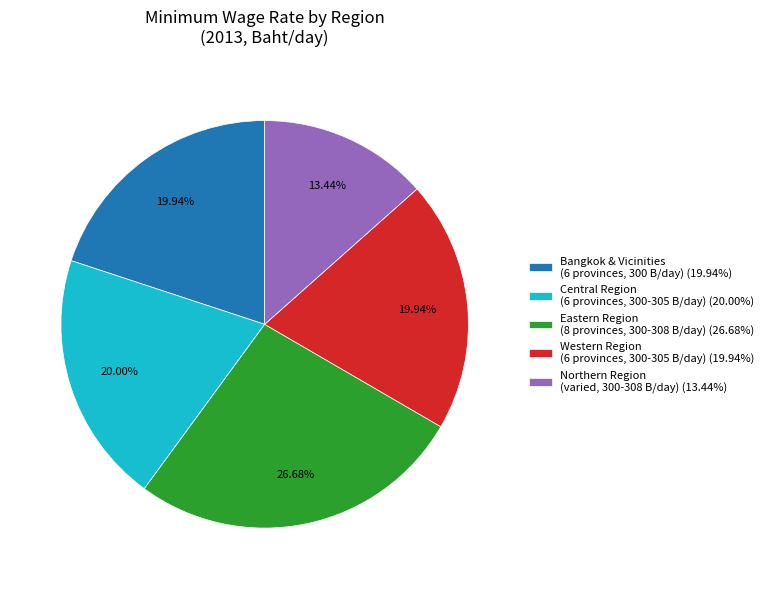

Do Bangkok & Vicinities (6 provinces, 300 B/day) (19.94%) and Western Region (6 provinces, 300-305 B/day) (19.94%) together represent more than half of the pie?

No